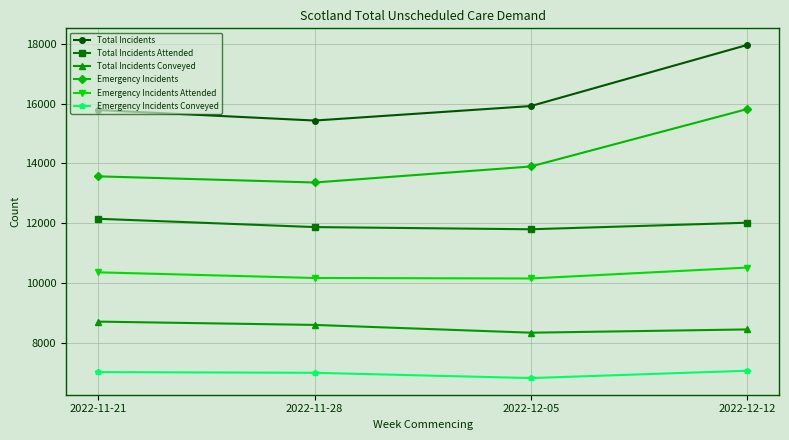

True or false: Emergency Incidents Attended has more than 1 interior local peaks.

False